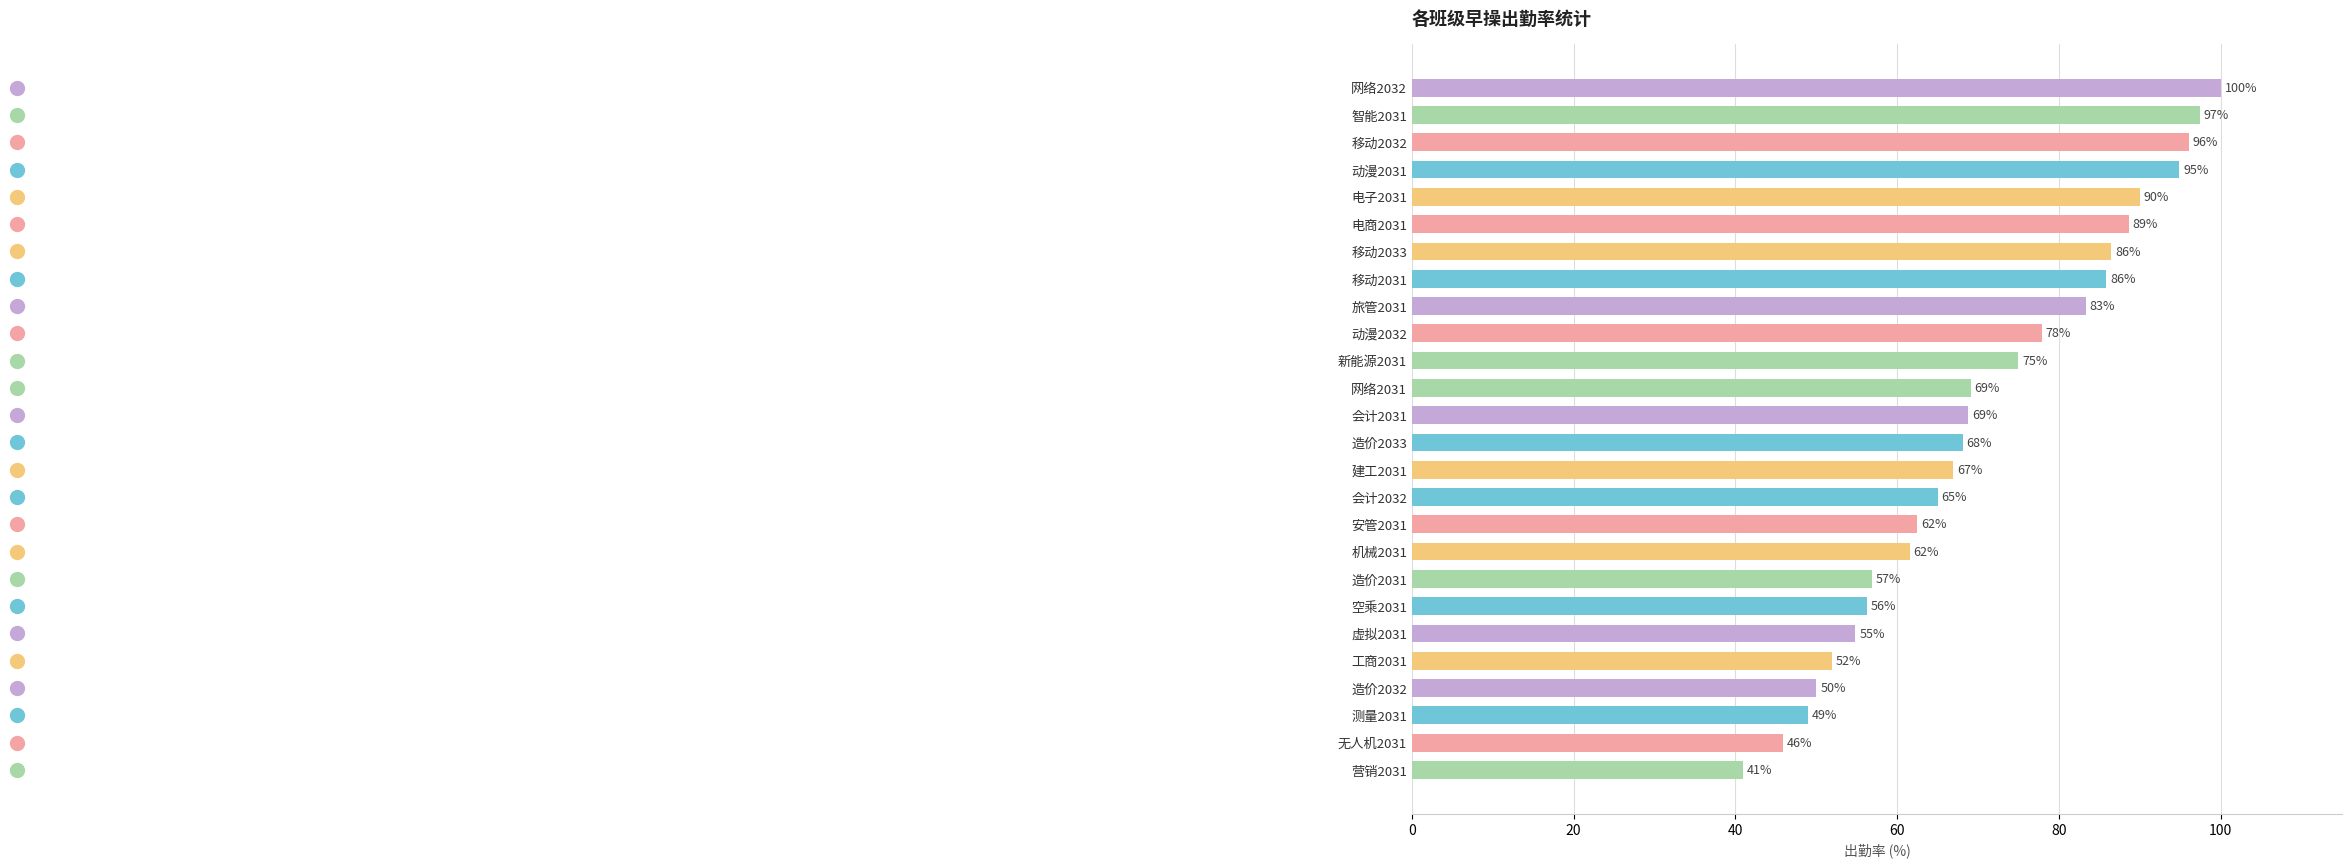

Which has a higher value, 营销2031 or 测量2031?

测量2031